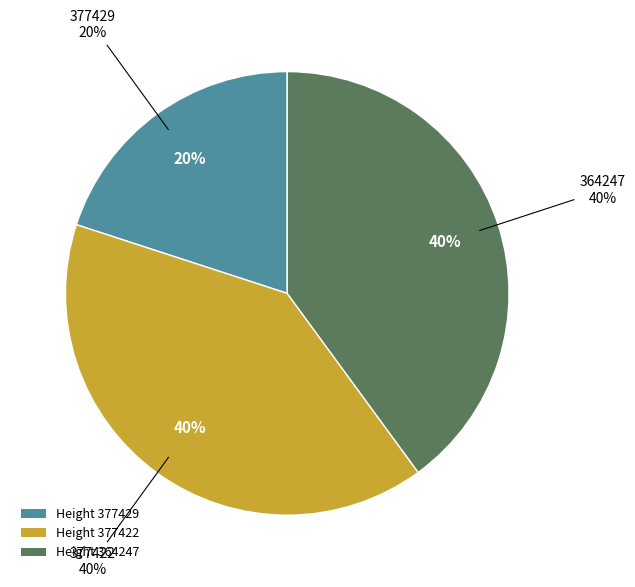

Do 377422 and 377429 together represent more than half of the pie?

Yes